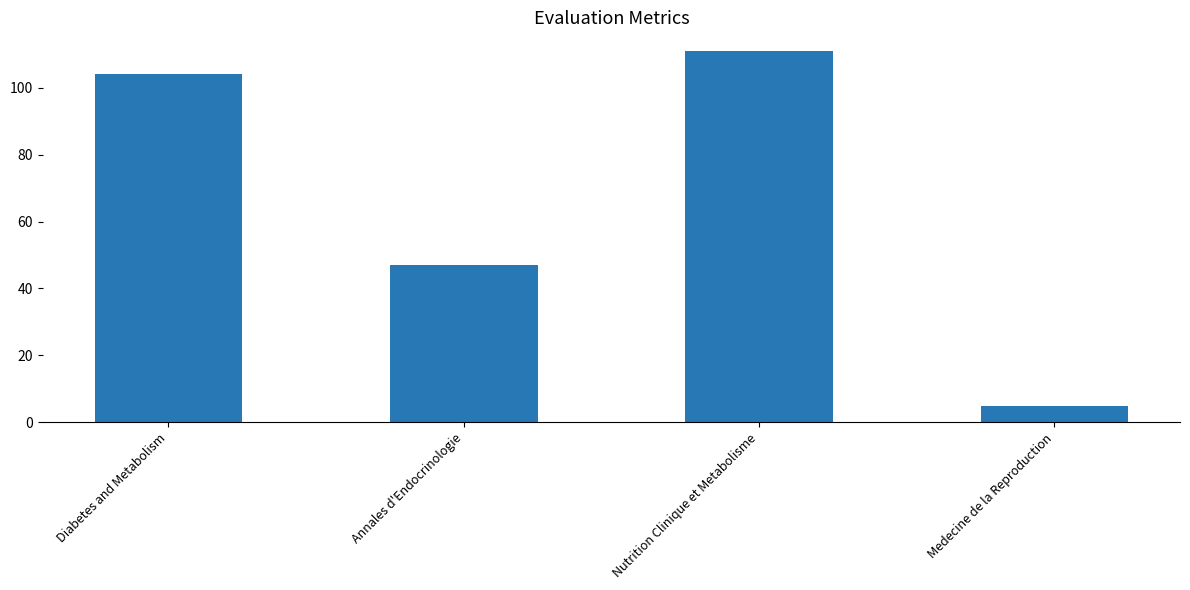

What is the change in value from Annales d'Endocrinologie to Nutrition Clinique et Metabolisme?

+64